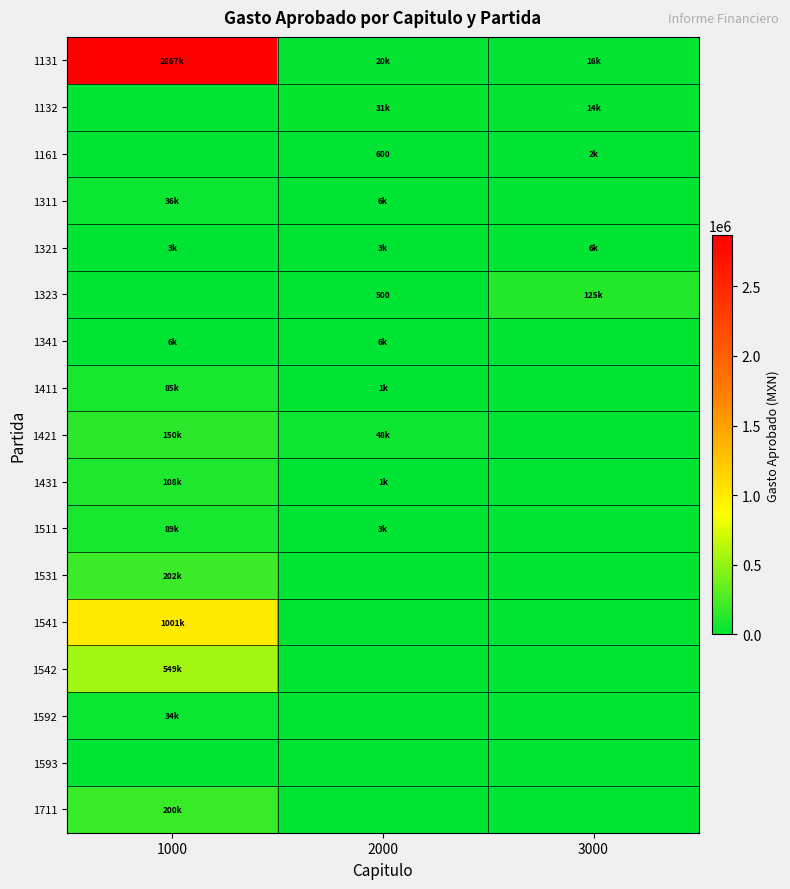

Between 1000 and 3000, which series saw the biggest shift?

1131